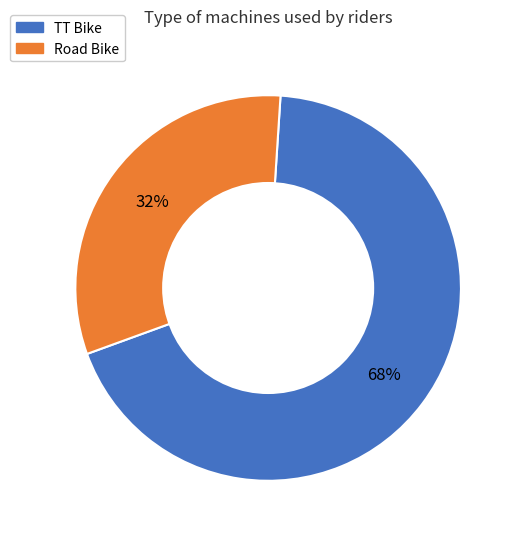

Which slice is the smallest?

Road Bike